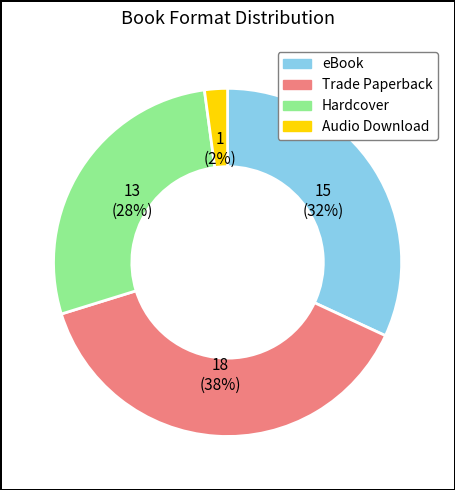

The eBook slice represents 38% of the pie. True or false?

False